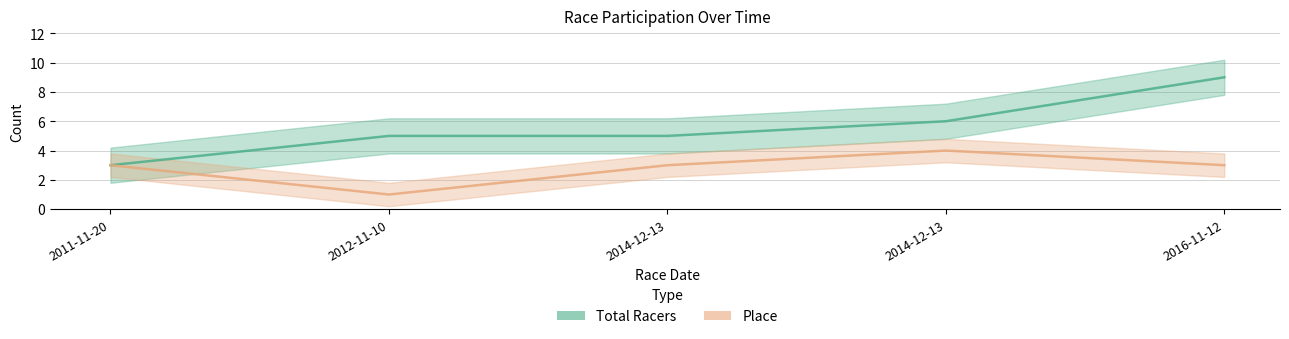

Which series has the largest total across all categories?

Total Racers